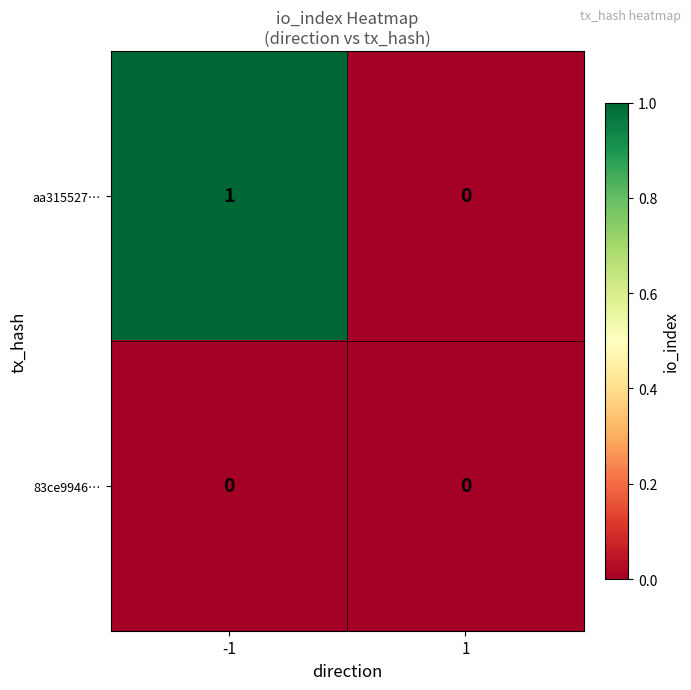

Rank the series by their average value, from highest to lowest.

aa315527…, 83ce9946…